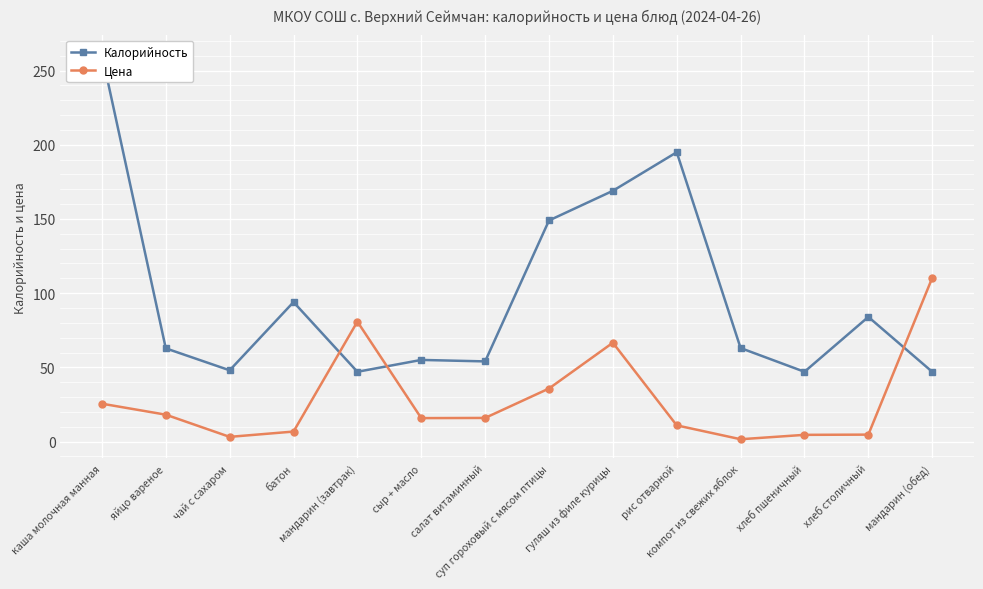

How many data points in Калорийность are less than 63?

7